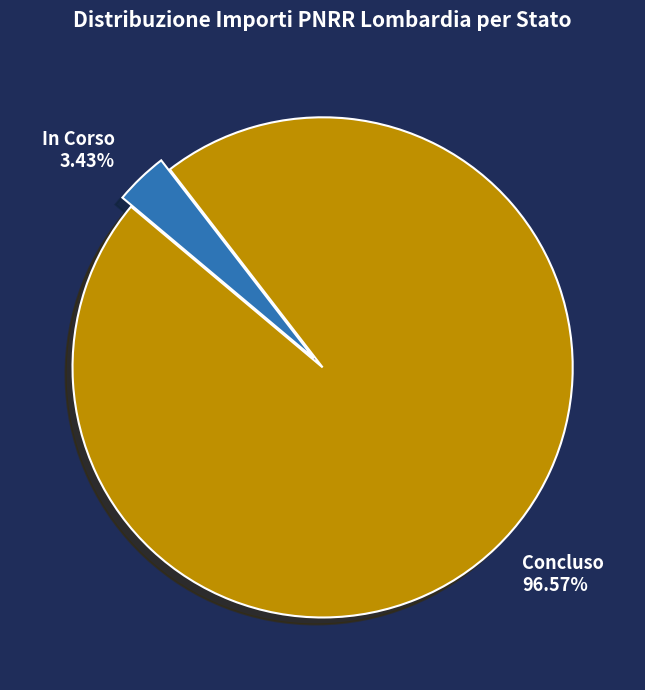

Combined, do Concluso and In Corso account for over 50%?

Yes